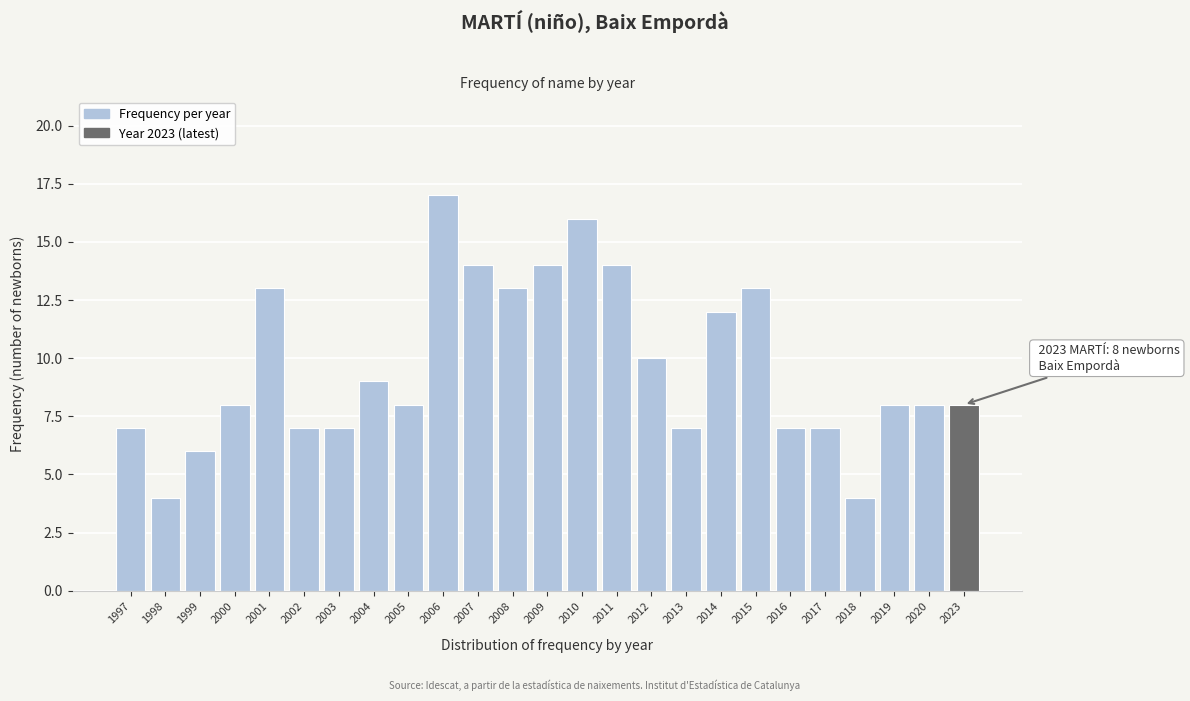

Reading left to right, extract all data points from this chart.

7	4	6	8	13	7	7	9	8	17	14	13	14	16	14	10	7	12	13	7	7	4	8	8	8